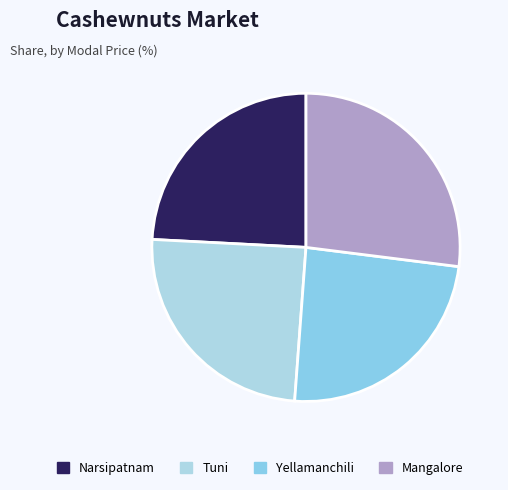

Count the number of slices in the pie.

4